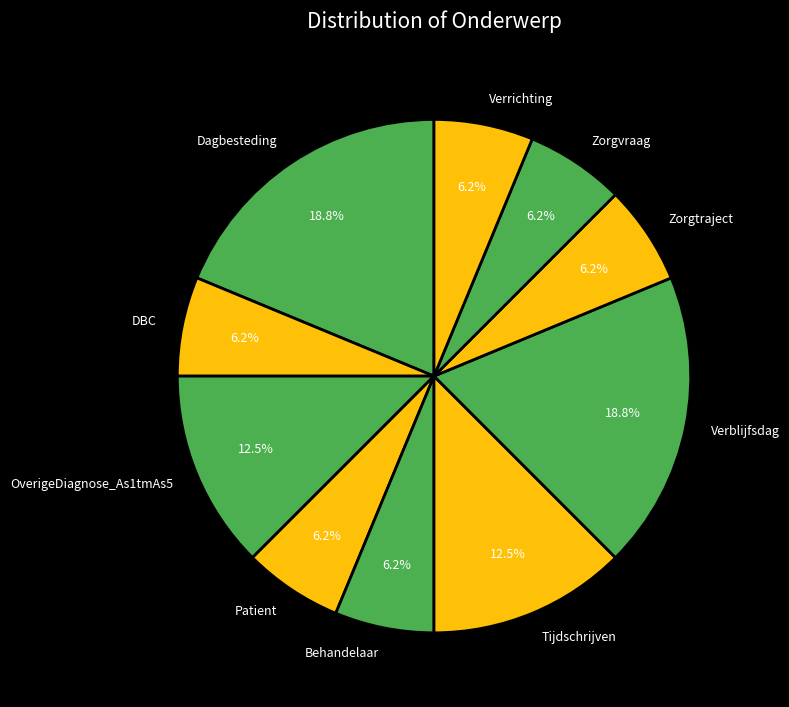

What percentage is NOT represented by Tijdschrijven?

87.5%